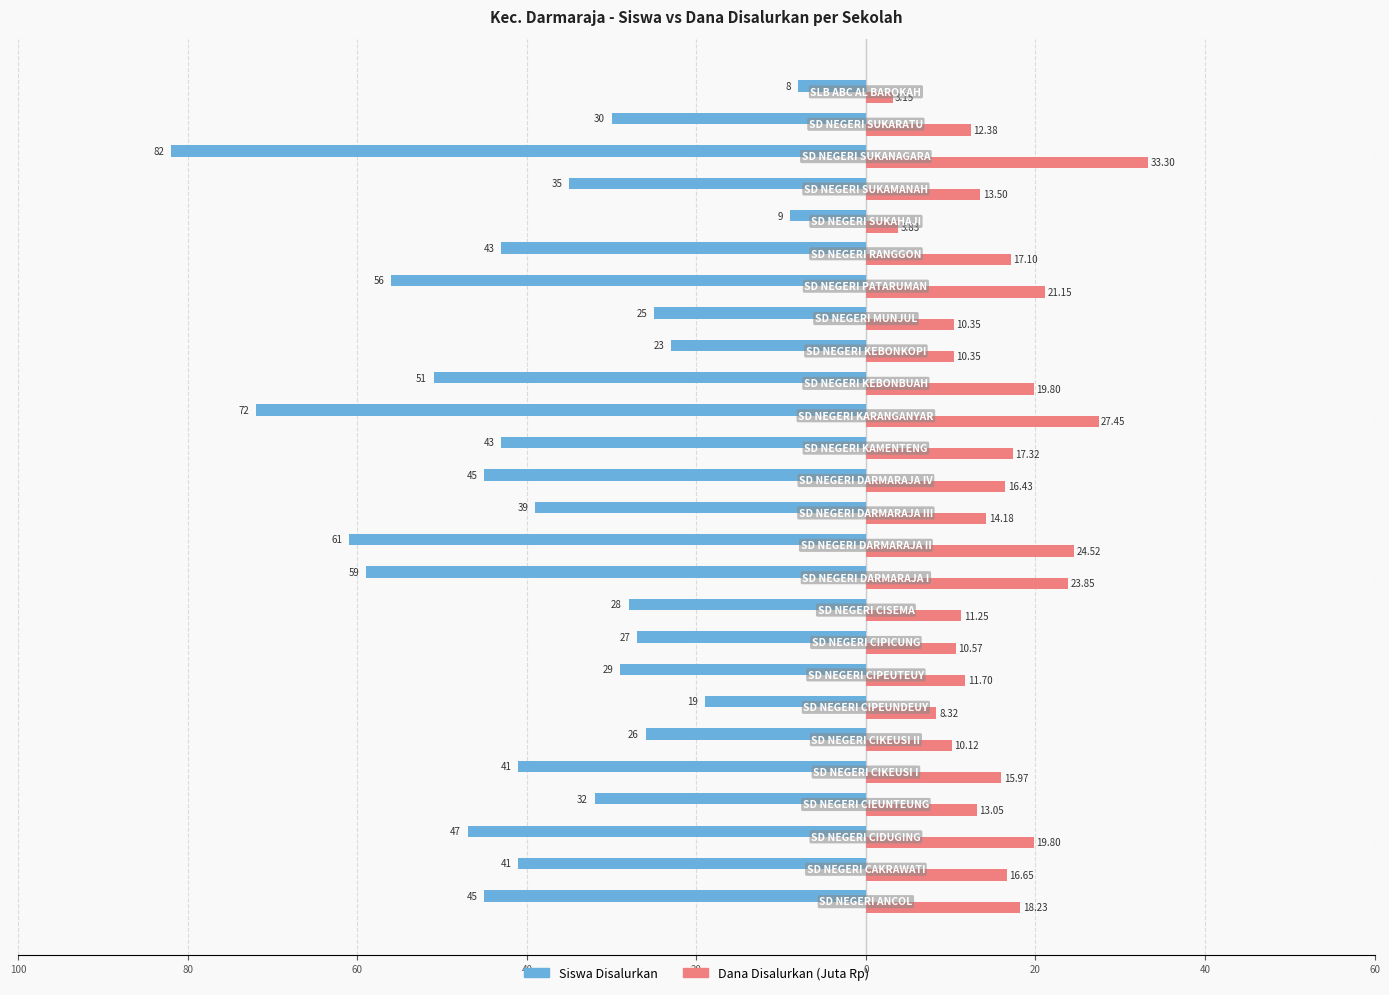

What are all the series names shown in the legend?

Siswa Disalurkan, Dana Disalurkan (Juta Rp)